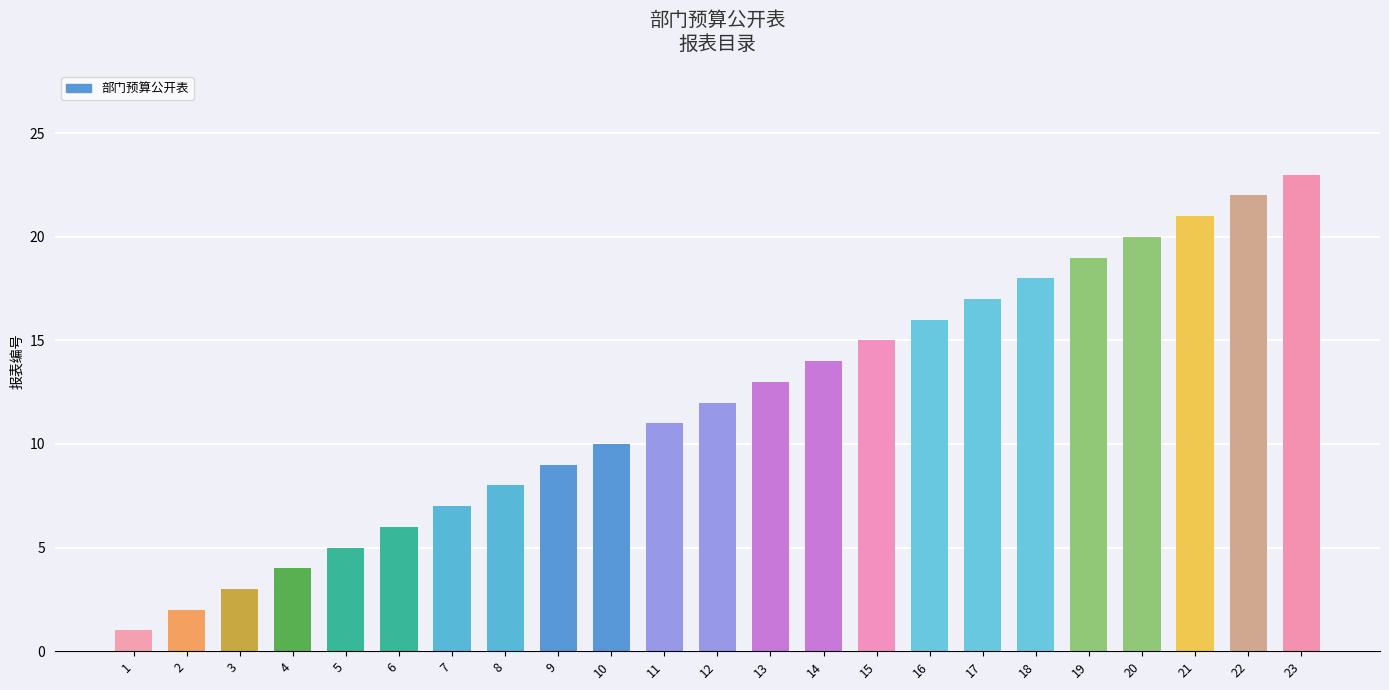

What is the difference between the values at 10 and 13?

3